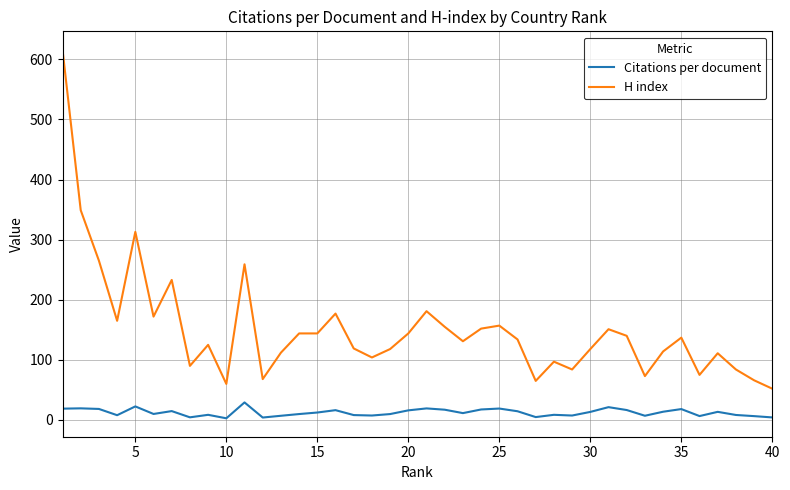

Which series has the widest spread of values?

H index